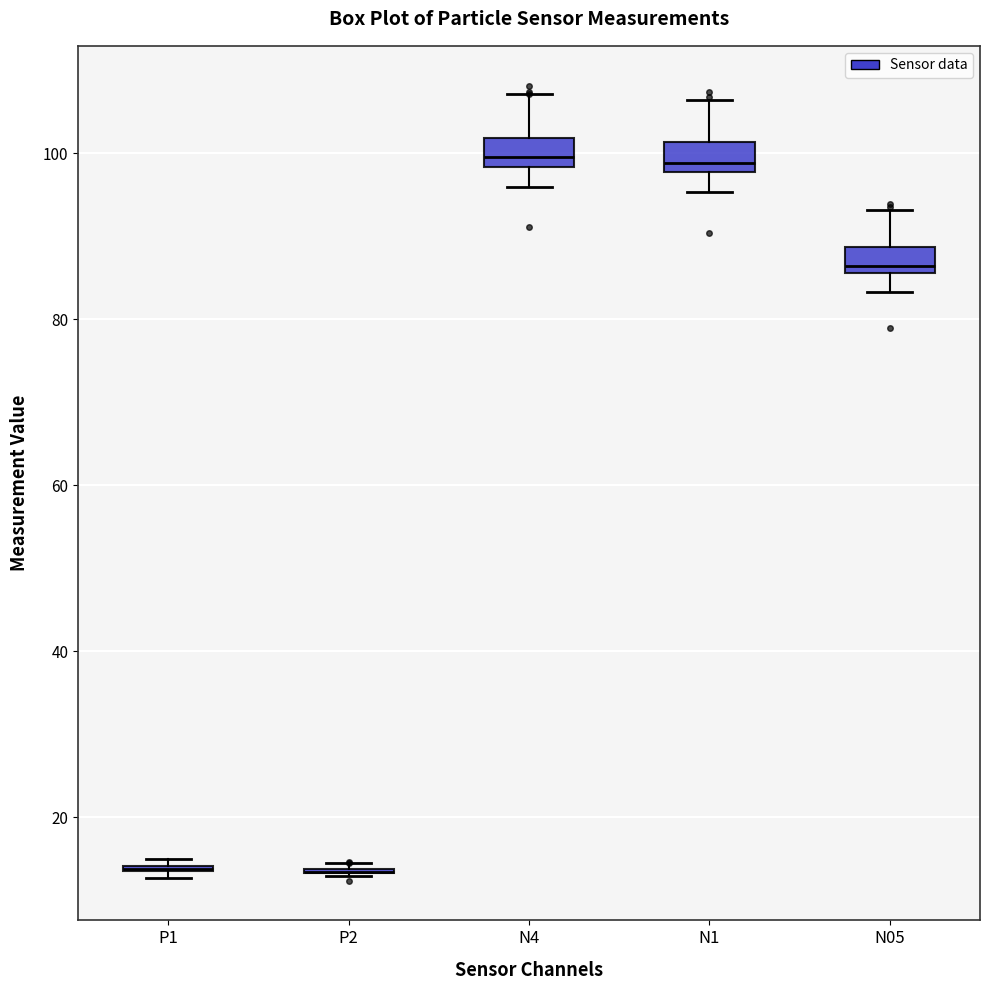

Where does the lower whisker of the box for N05 end on the y-axis? The values are not printed on the chart, so give them approximately, as read against the axis.

84